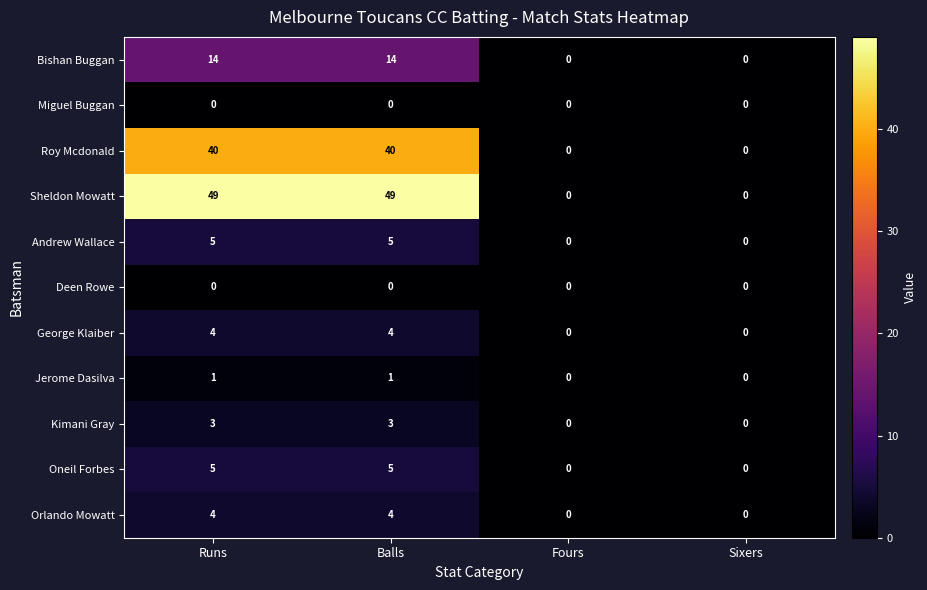

What is the difference between the second highest and second lowest values in the Roy Mcdonald series?

40